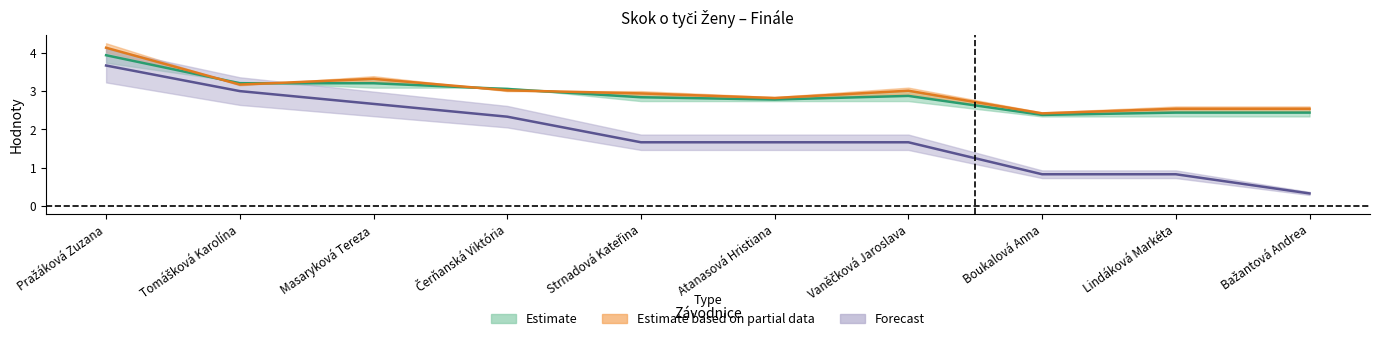

What position from the right is Atanasová Hristiana?

5